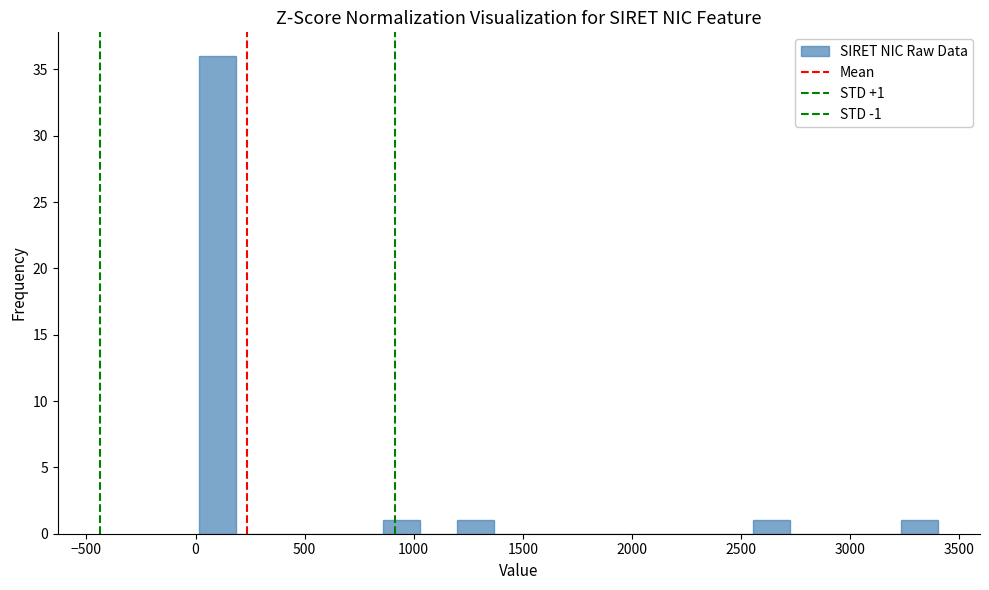

Around what value on the x-axis is the tallest bar? Give the approximate position of its centre, as read against the axis.

100